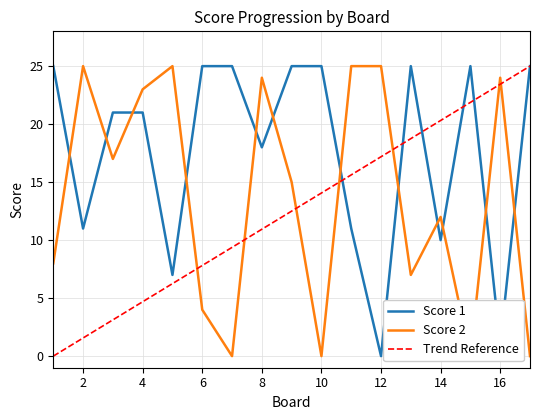

At which category does Score 2 reach its first local valley?

3